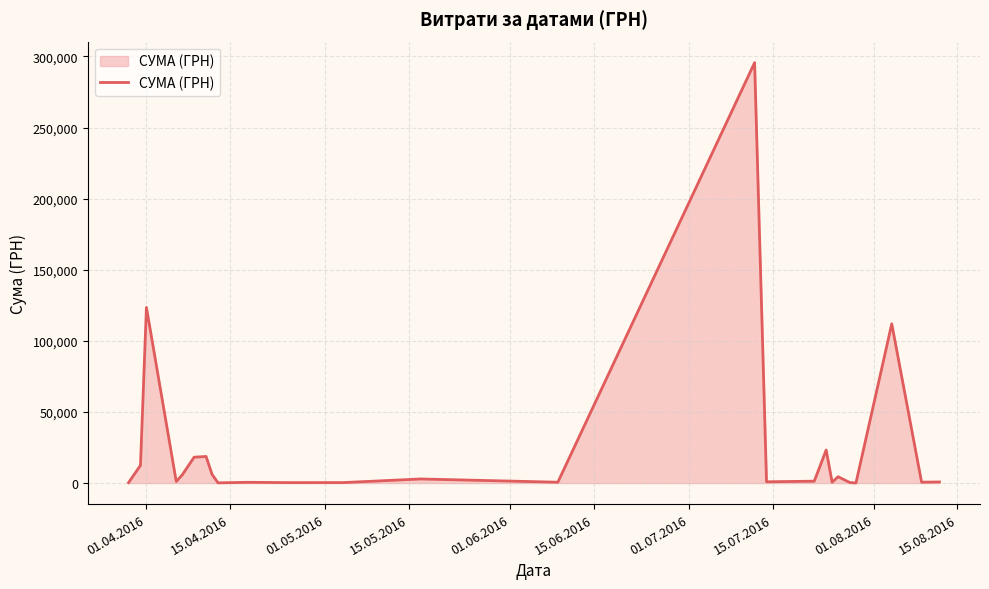

What is the difference between the maximum and minimum values?

295540.8